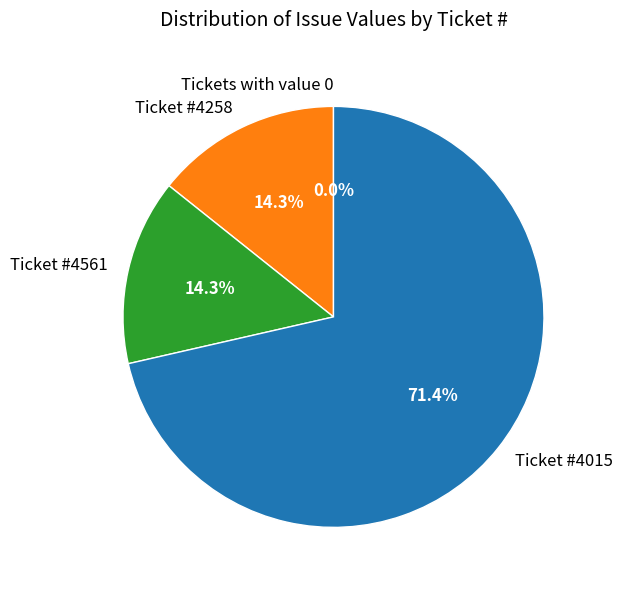

Do 4258 and 3642 together represent more than half of the pie?

No